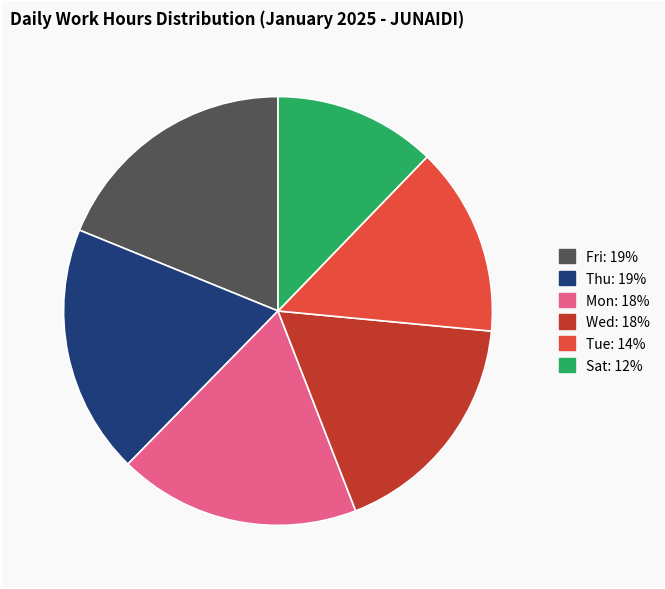

Is there a majority slice in this chart?

No